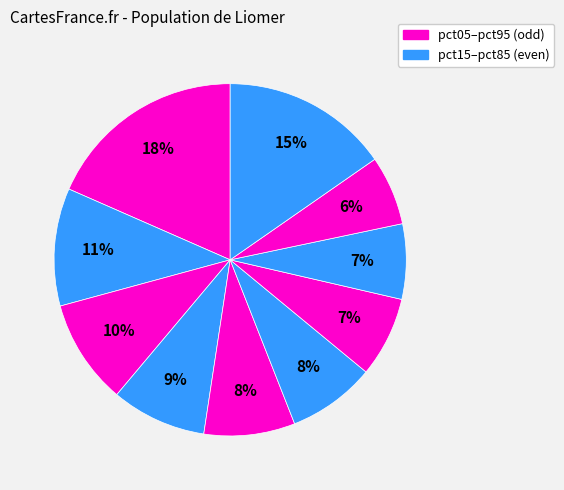

How many slices are in this pie chart?

10